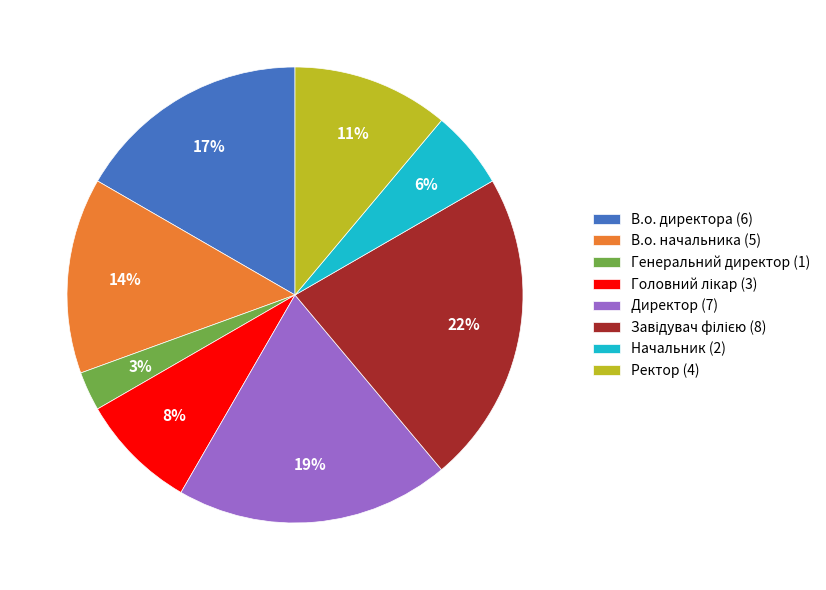

The В.о. директора slice represents 3% of the pie. True or false?

False